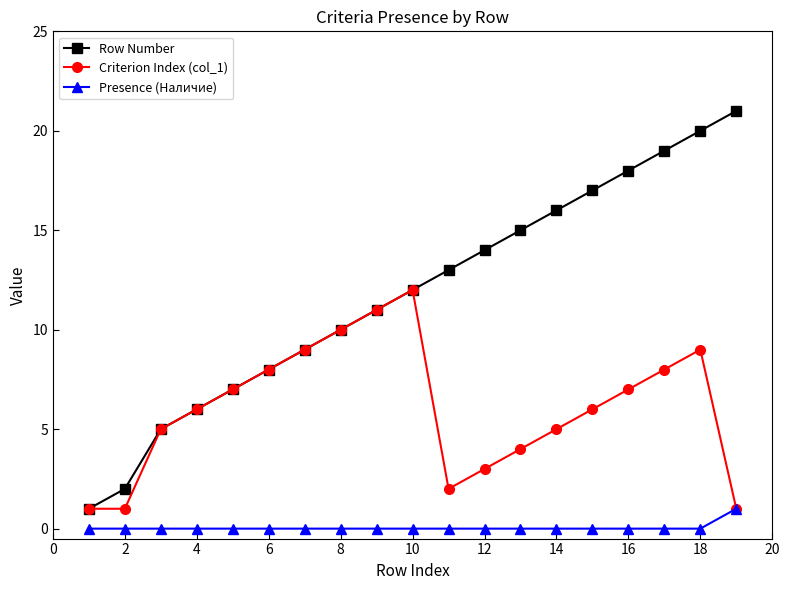

True or false: Presence (Наличие) and Row Number cross at least once.

False